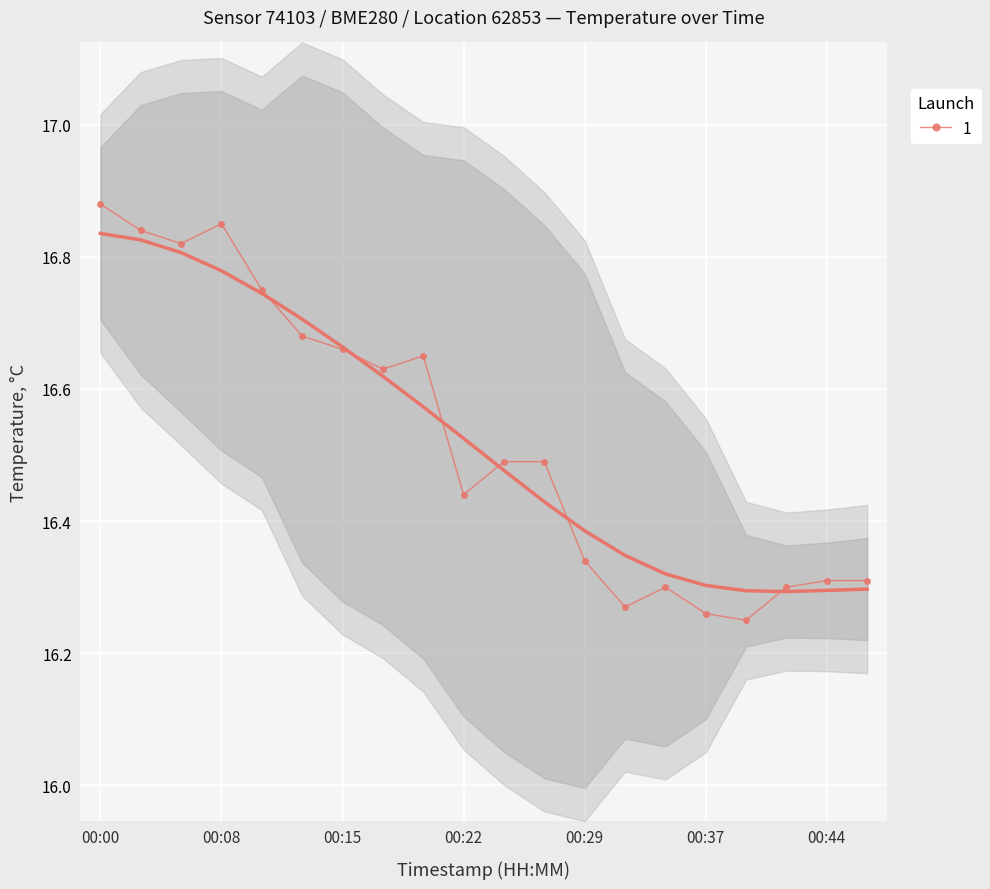

What is the value of the 15th point from the left?

16.3